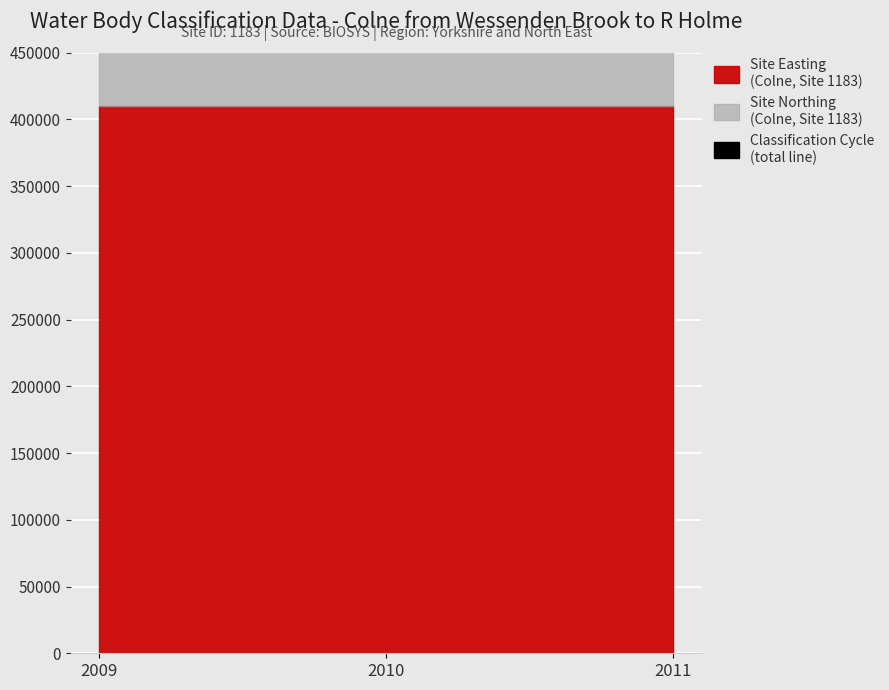

How many data points does each series have?

3